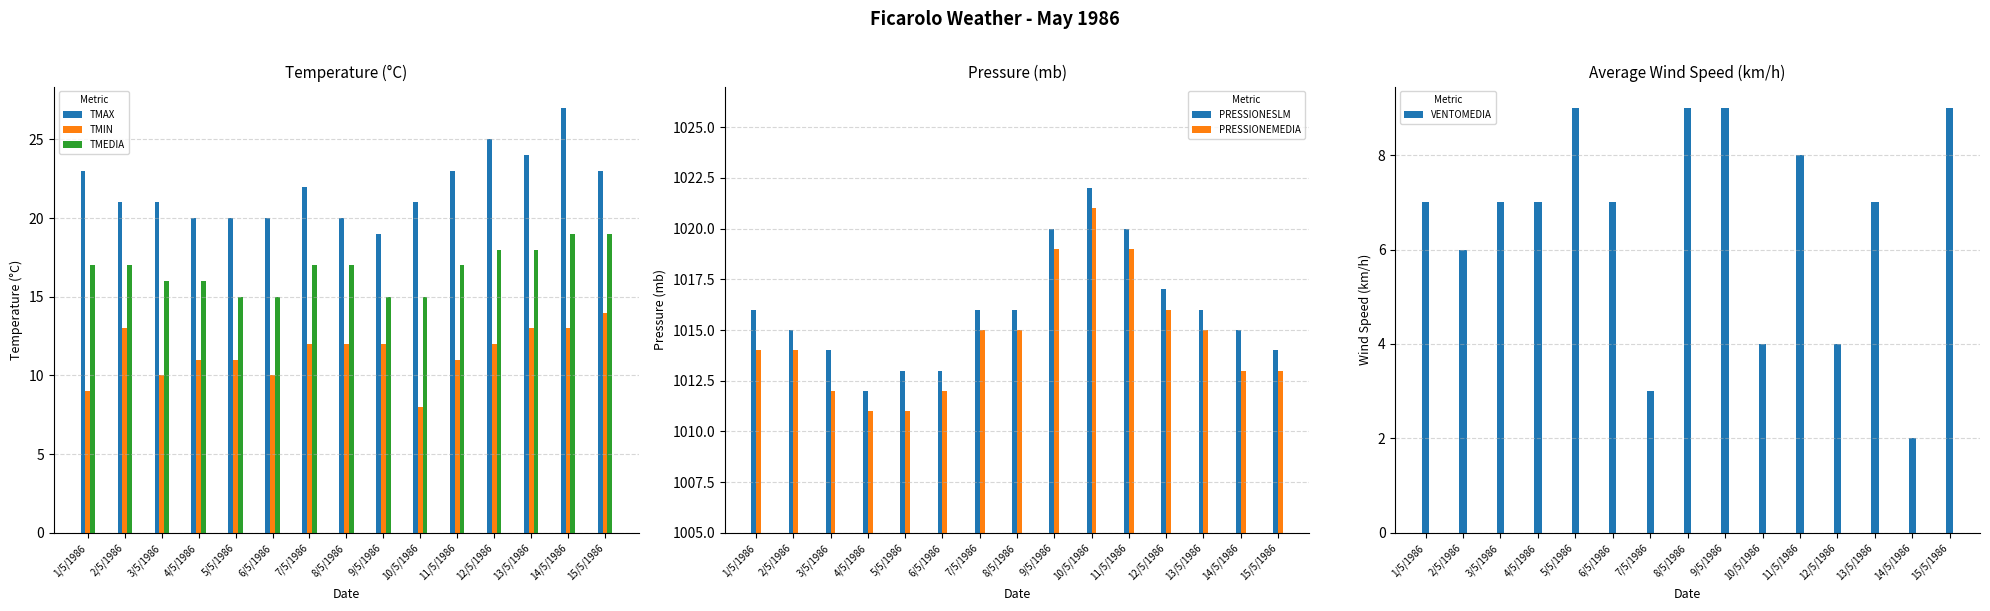

What is the average value of the VENTOMEDIA series?

7